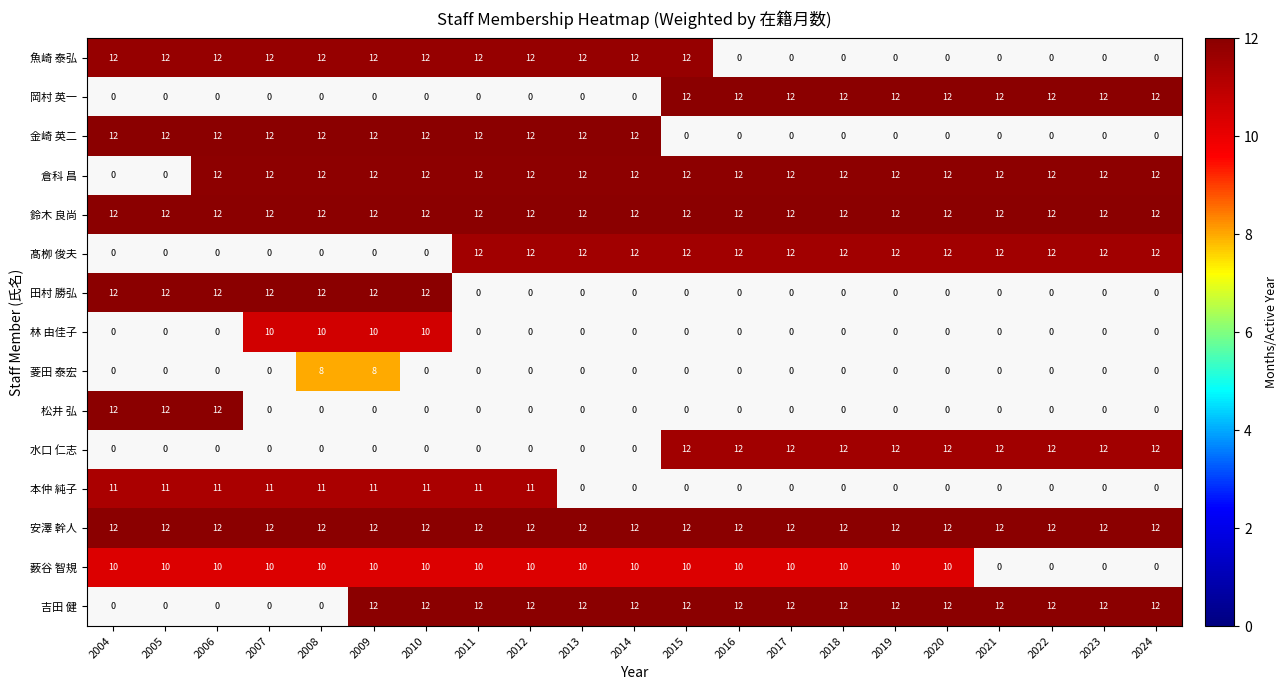

How many data points does each series have?

21